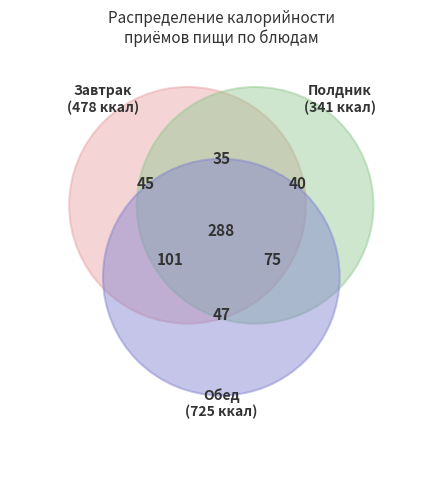

Does Завтрак account for over 50% of the chart?

No